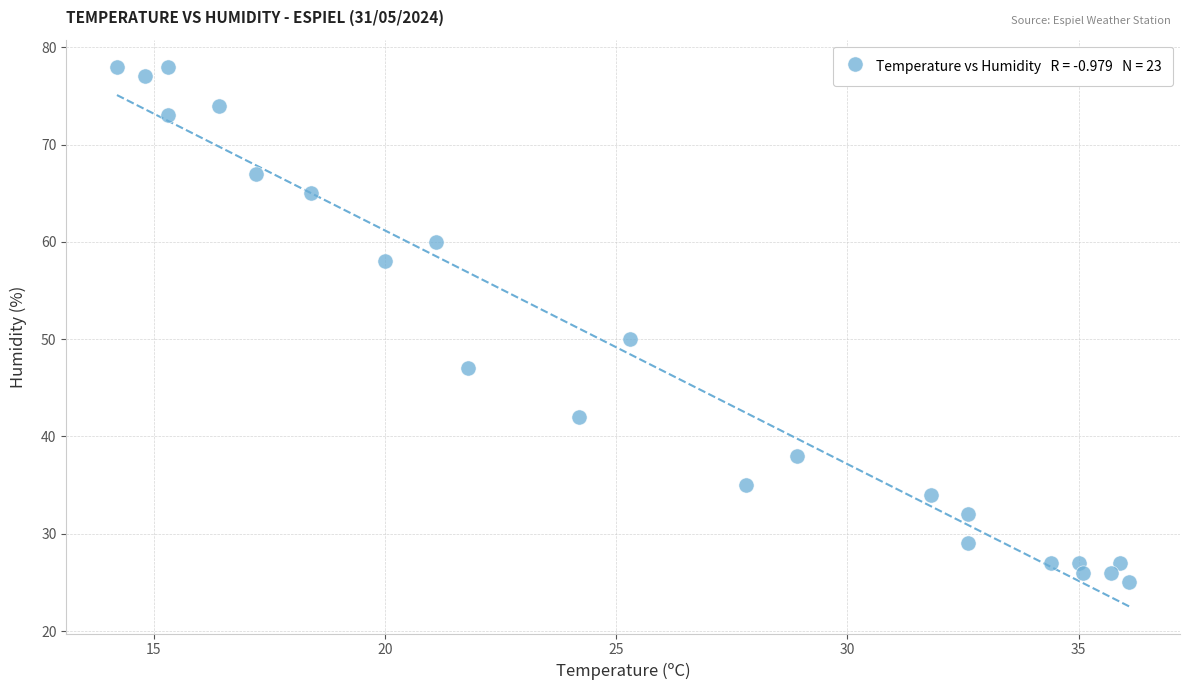

What is the range of Y values (max minus min)?

53